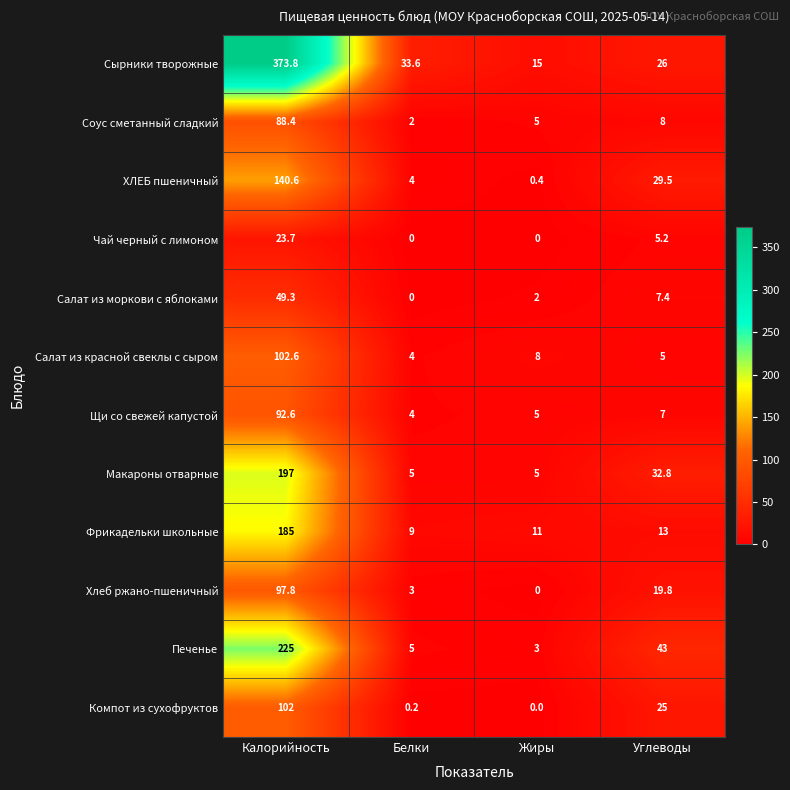

Between Калорийность and Белки, which series saw the biggest shift?

Сырники творожные